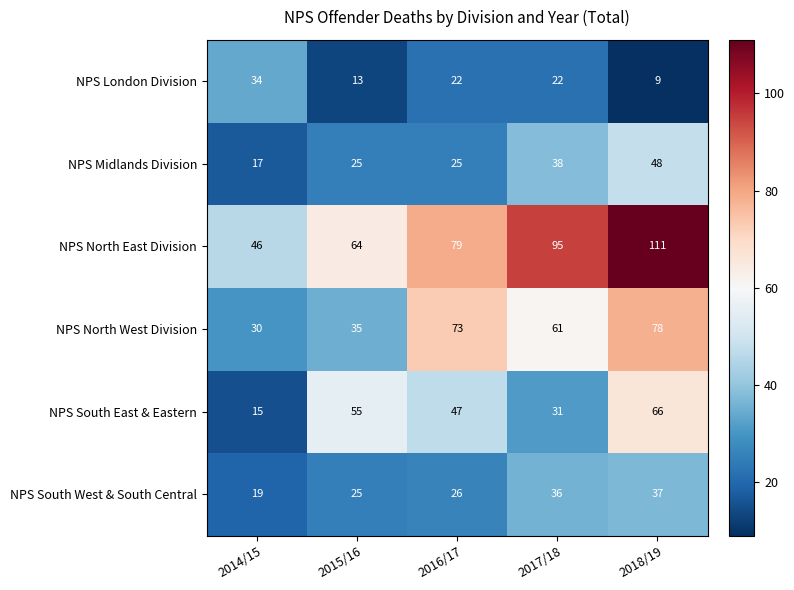

Rank the series at 2017/18 from highest to lowest value.

NPS North East Division, NPS North West Division, NPS Midlands Division, NPS South West & South Central, NPS South East & Eastern, NPS London Division